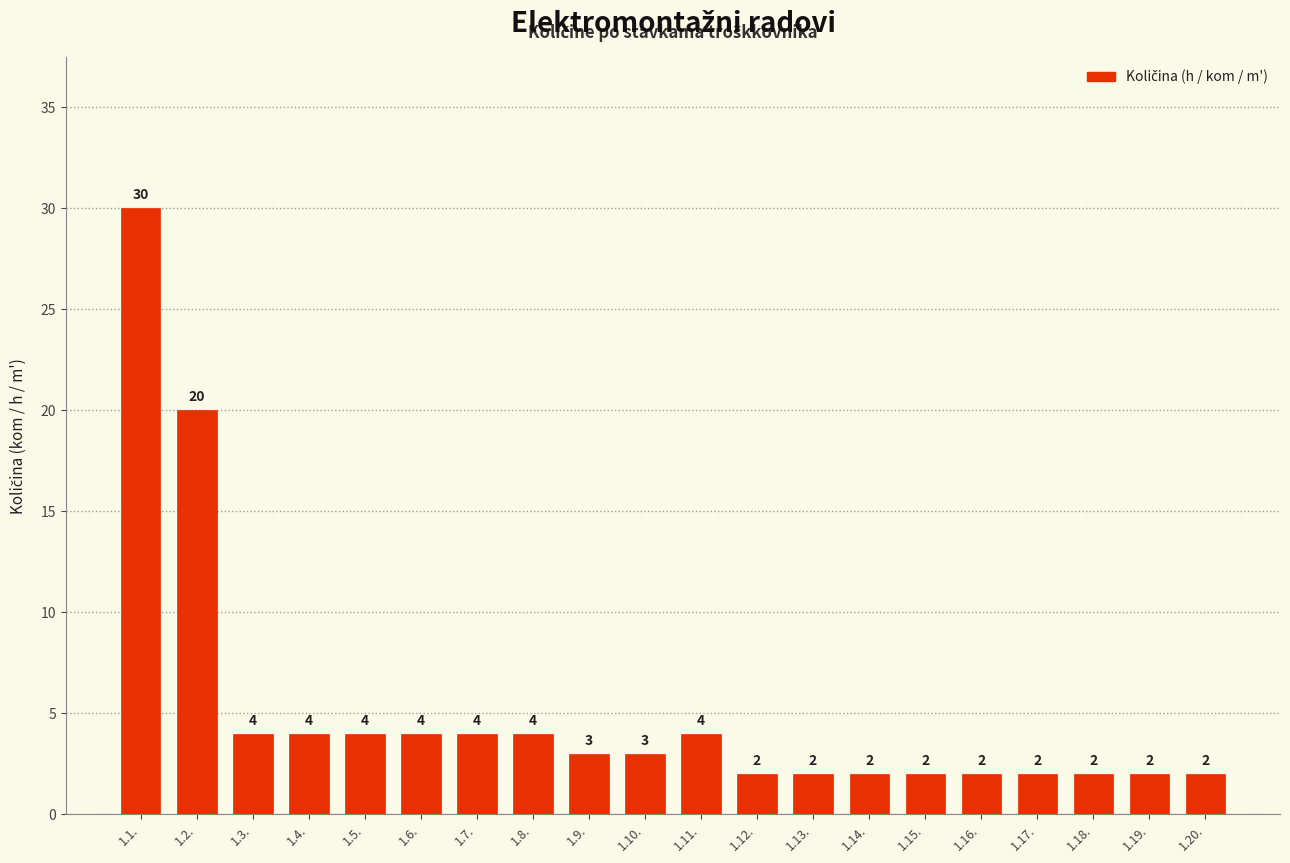

True or false: the data shows 2 at 1.19..

True